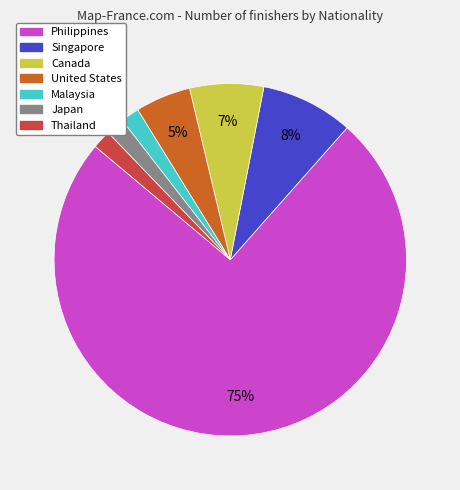

Which category has the biggest portion of the pie?

Philippines